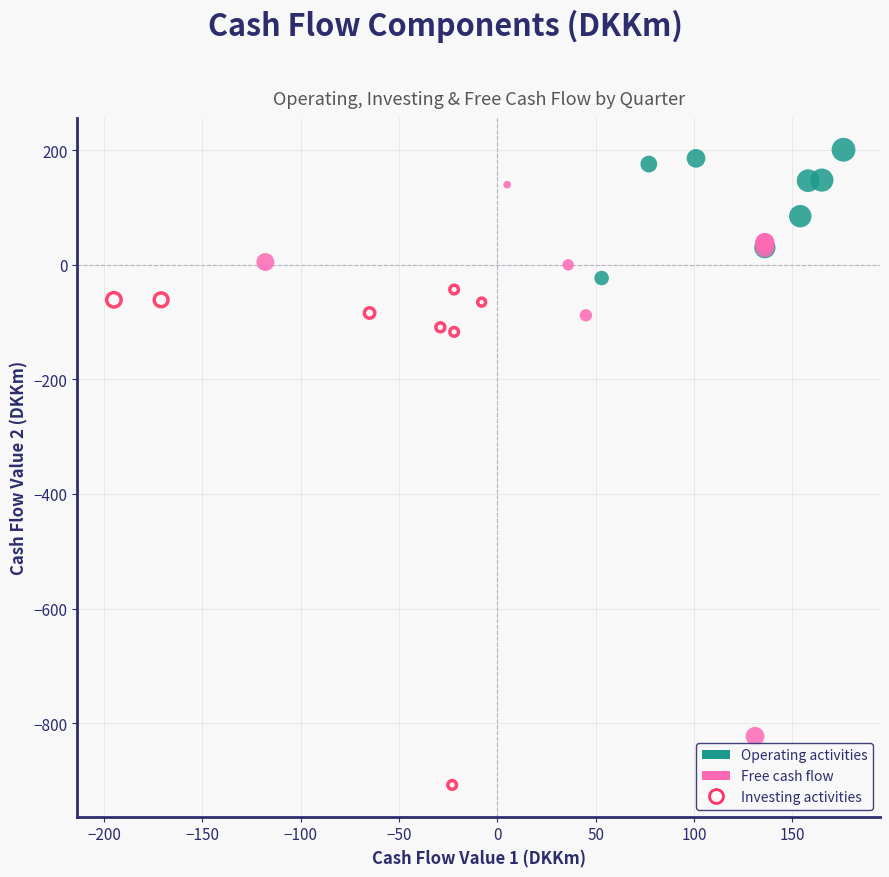

Which series reaches the maximum Y coordinate?

Operating activities